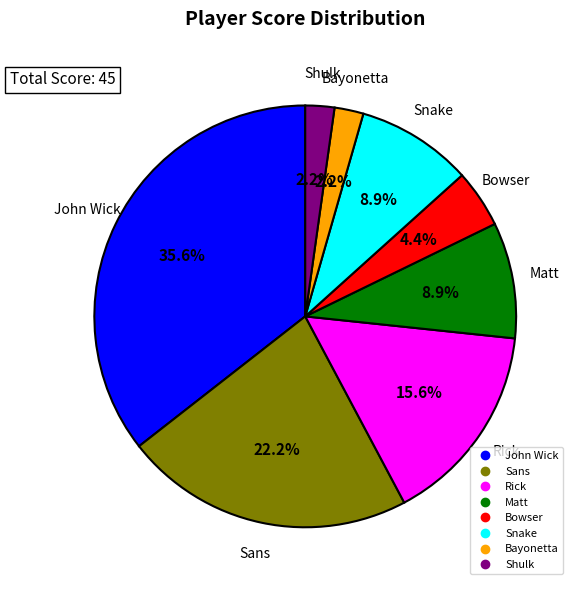

To the nearest percent, what is the difference between the largest and smallest slice percentages?

33%